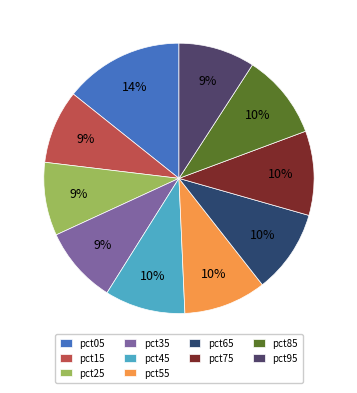

To the nearest percent, what portion does pct85 represent?

10%